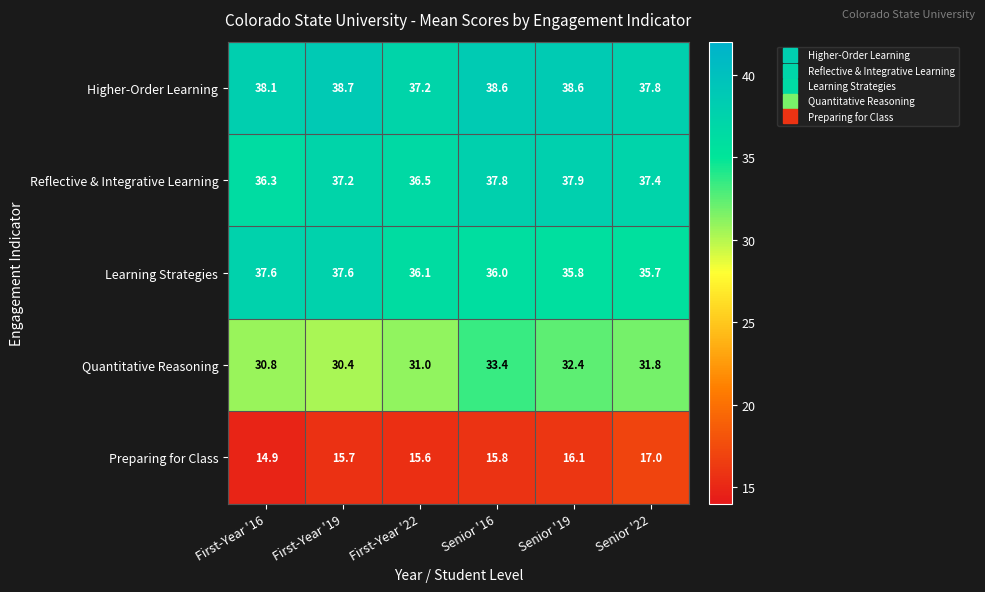

Reading right to left, extract all data points from this chart.

Higher-Order Learning: 37.8	38.6	38.6	37.2	38.7	38.1
Reflective & Integrative Learning: 37.4	37.9	37.8	36.5	37.2	36.3
Learning Strategies: 35.7	35.8	36.0	36.1	37.6	37.6
Quantitative Reasoning: 31.8	32.4	33.4	31.0	30.4	30.8
Preparing for Class: 17.0	16.1	15.8	15.6	15.7	14.9